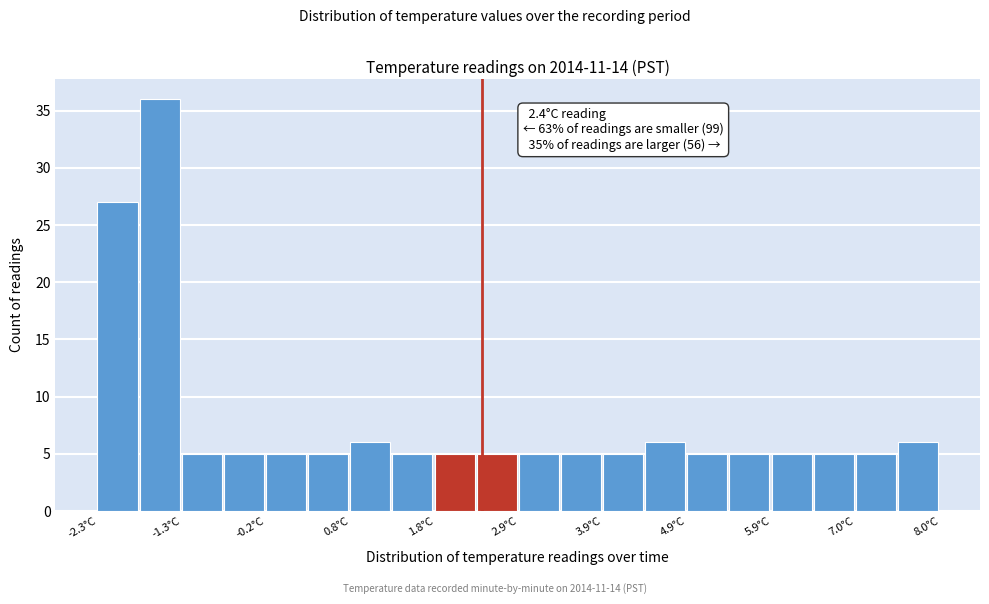

Around what value on the x-axis is the tallest bar? Give the approximate position of its centre, as read against the axis.

-1.6